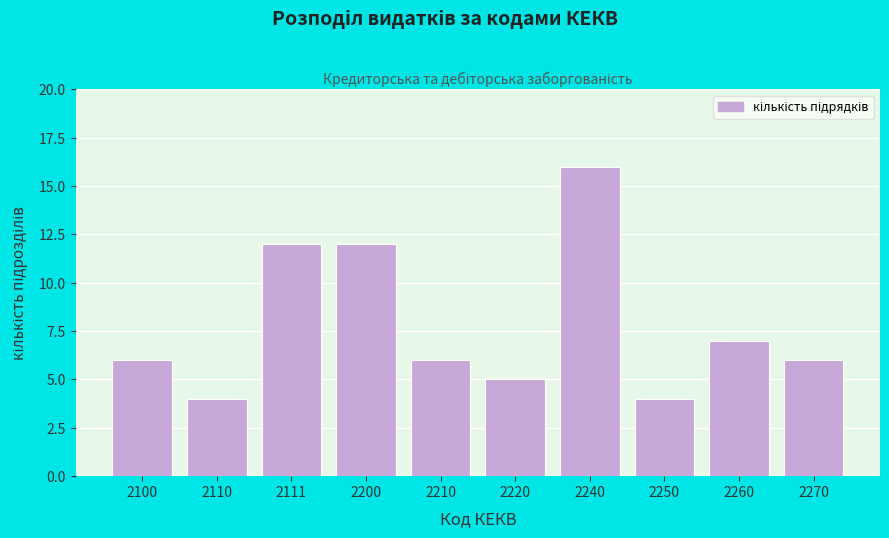

Reading left to right, extract all data points from this chart.

6	4	12	12	6	5	16	4	7	6